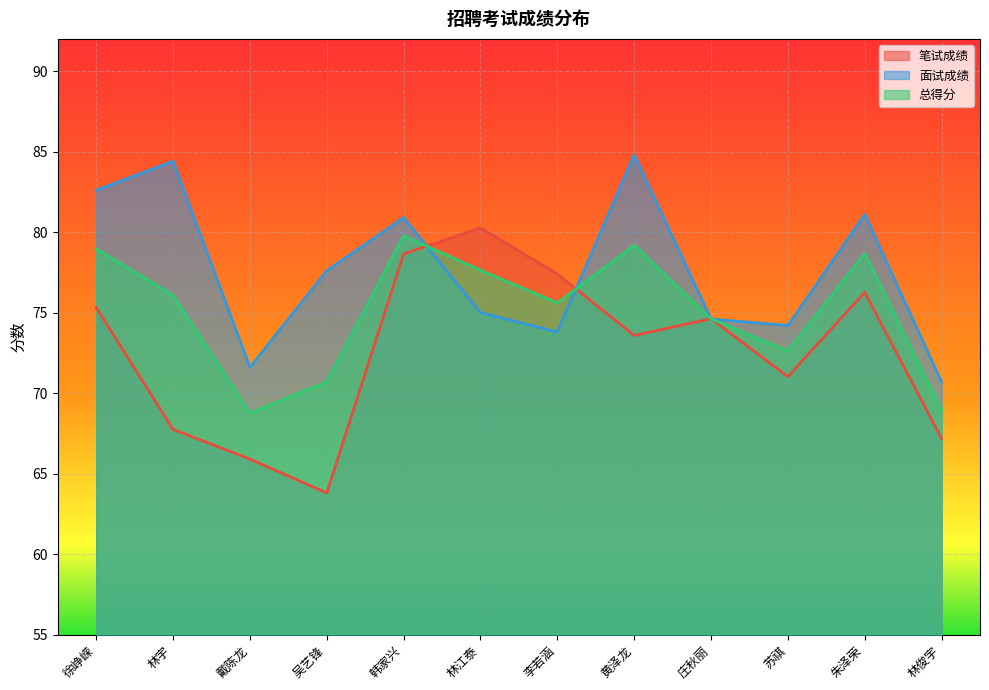

At how many categories does at least one series exceed 66?

12